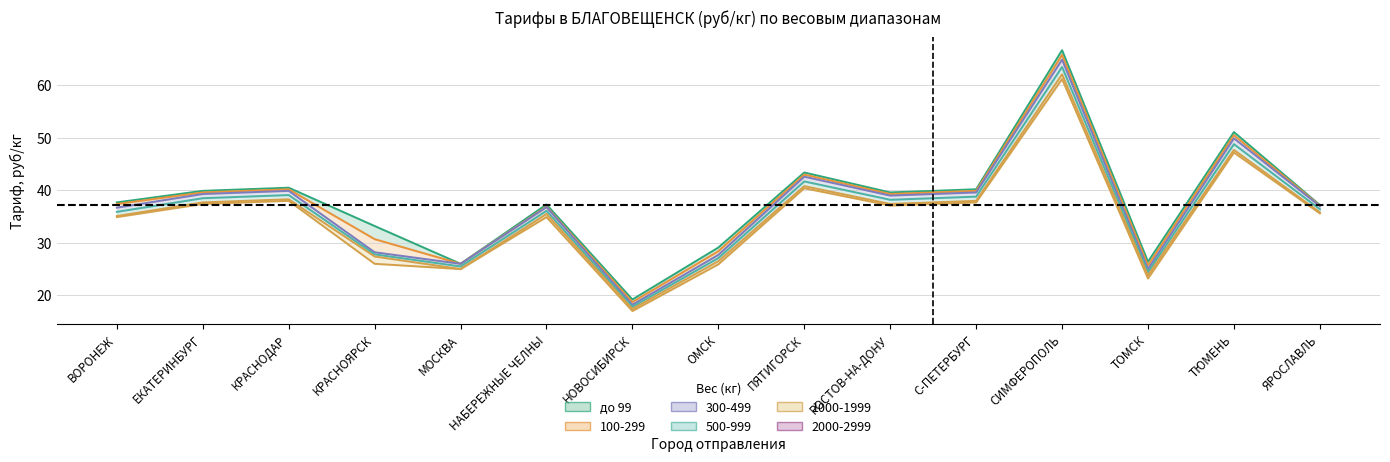

What is the sum of all 2000-2999 values?

521.5